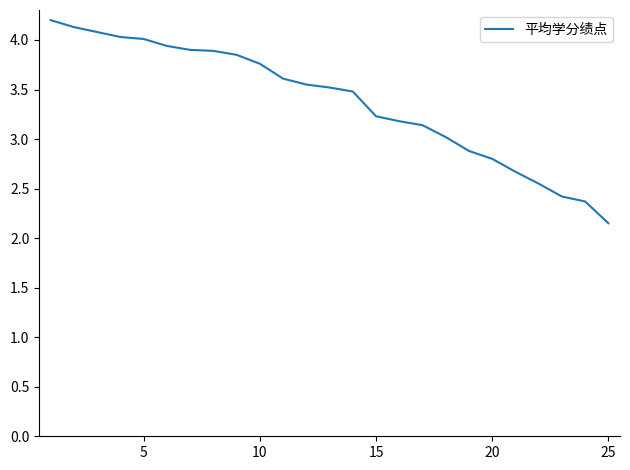

What is the greatest value displayed?

4.2